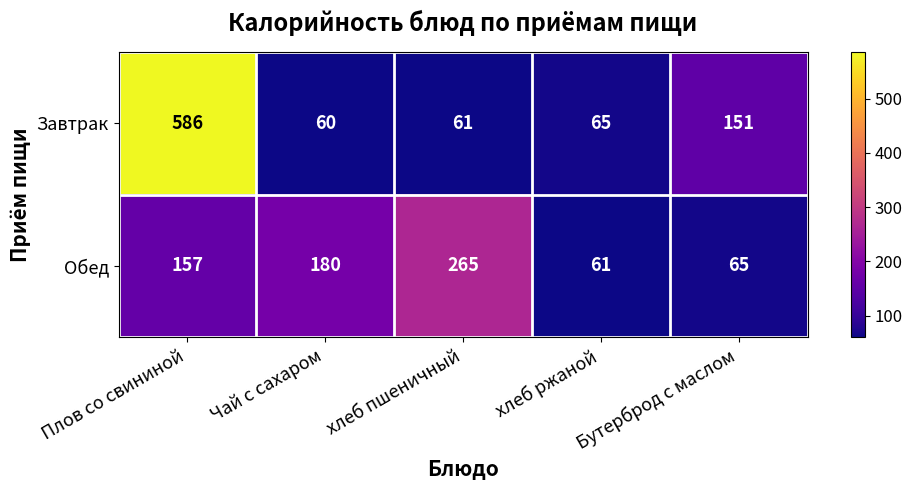

Is it true that Завтрак equals 60 at Чай с сахаром?

True